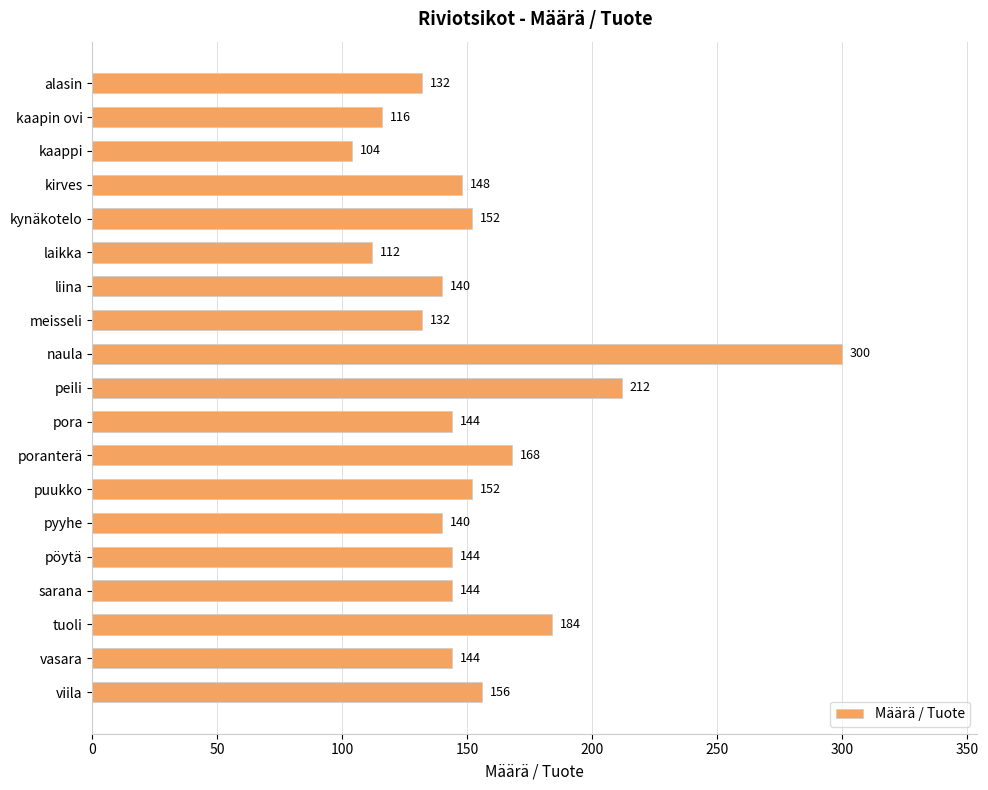

Read the value at laikka.

112